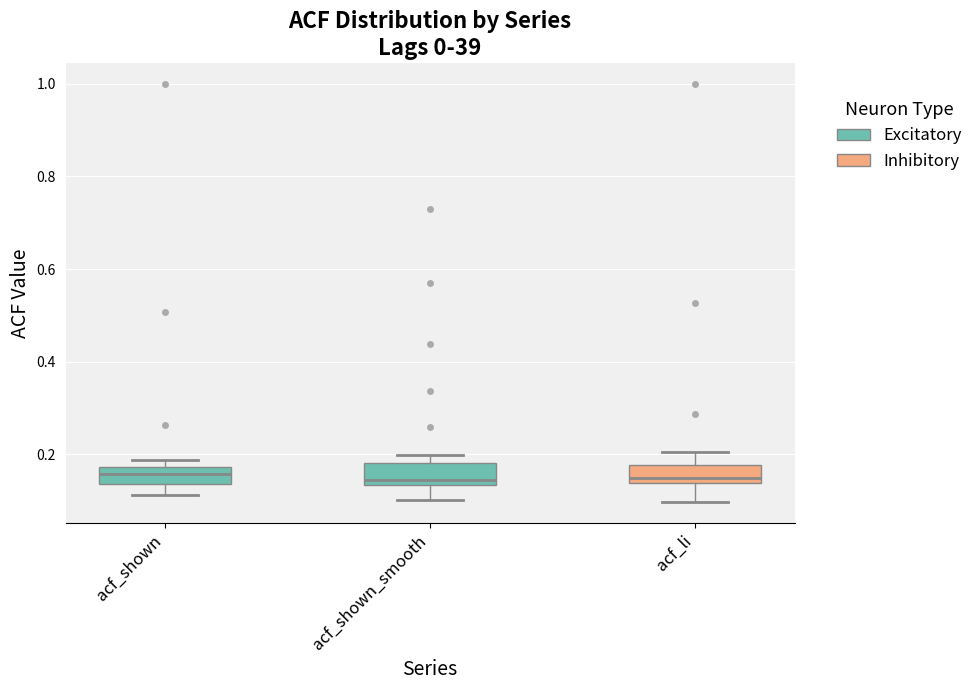

Reading left to right, transcribe this box plot: for each box, give where its median line is, the range the box spans, and where its two whiskers end, as read against the y-axis. The values are not printed on the chart, so give them approximately, as read against the axis.

acf_shown: median 0.16, box 0.14 to 0.18, whiskers 0.12 to 0.18 (just above the box's upper edge)
acf_shown_smooth: median 0.14 (just above the box's lower edge), box 0.14 to 0.18, whiskers 0.10 to 0.20
acf_li: median 0.14 (just above the box's lower edge), box 0.14 to 0.18, whiskers 0.10 to 0.20